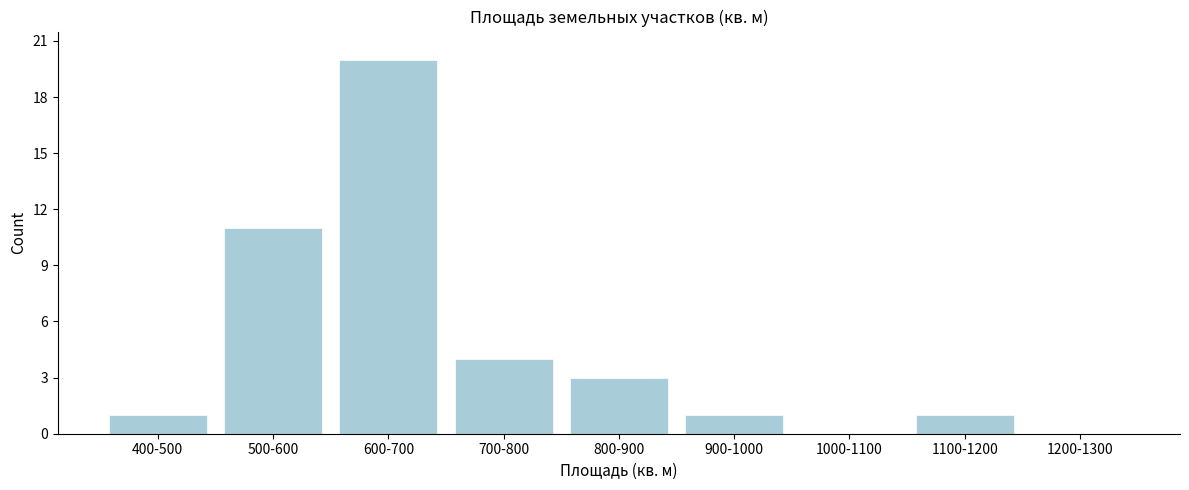

Reading left to right, list all the values displayed in this chart.

400-500=1	500-600=11	600-700=20	700-800=4	800-900=3	900-1000=1	1000-1100=0	1100-1200=1	1200-1300=0